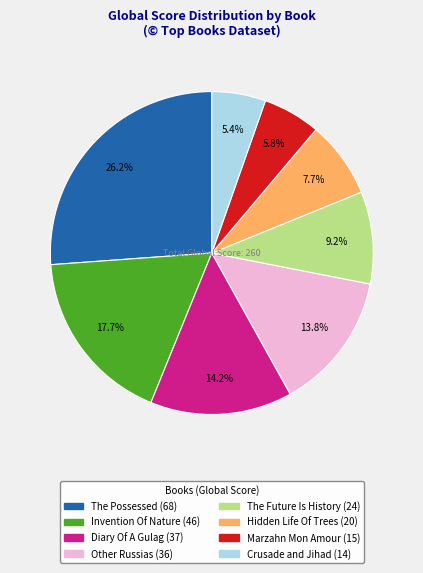

The Other Russias slice represents 26% of the pie. True or false?

False